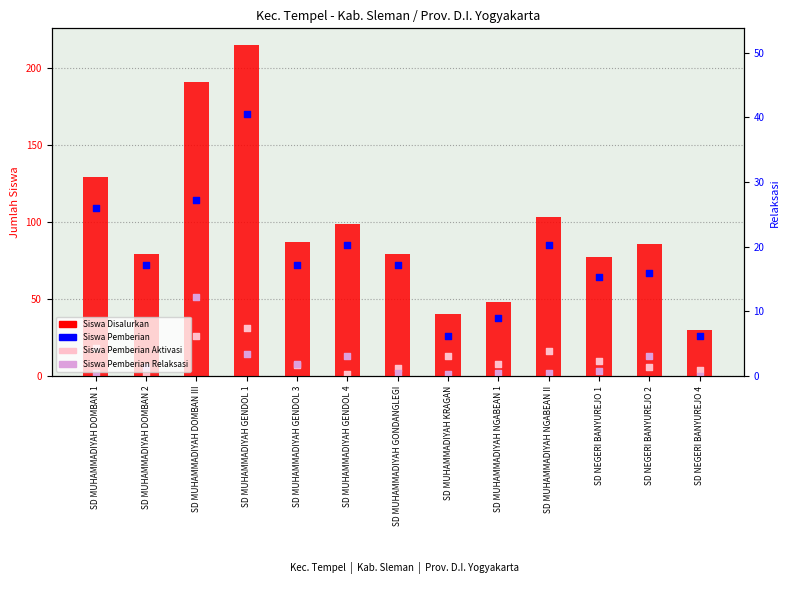

At which category is the sum across all series the highest?

SD MUHAMMADIYAH GENDOL 1